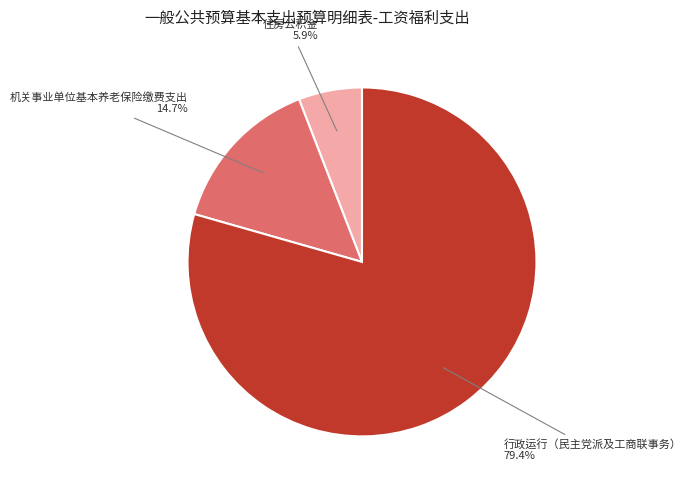

Is it true that 行政运行（民主党派及工商联事务） is 79% of the pie?

True